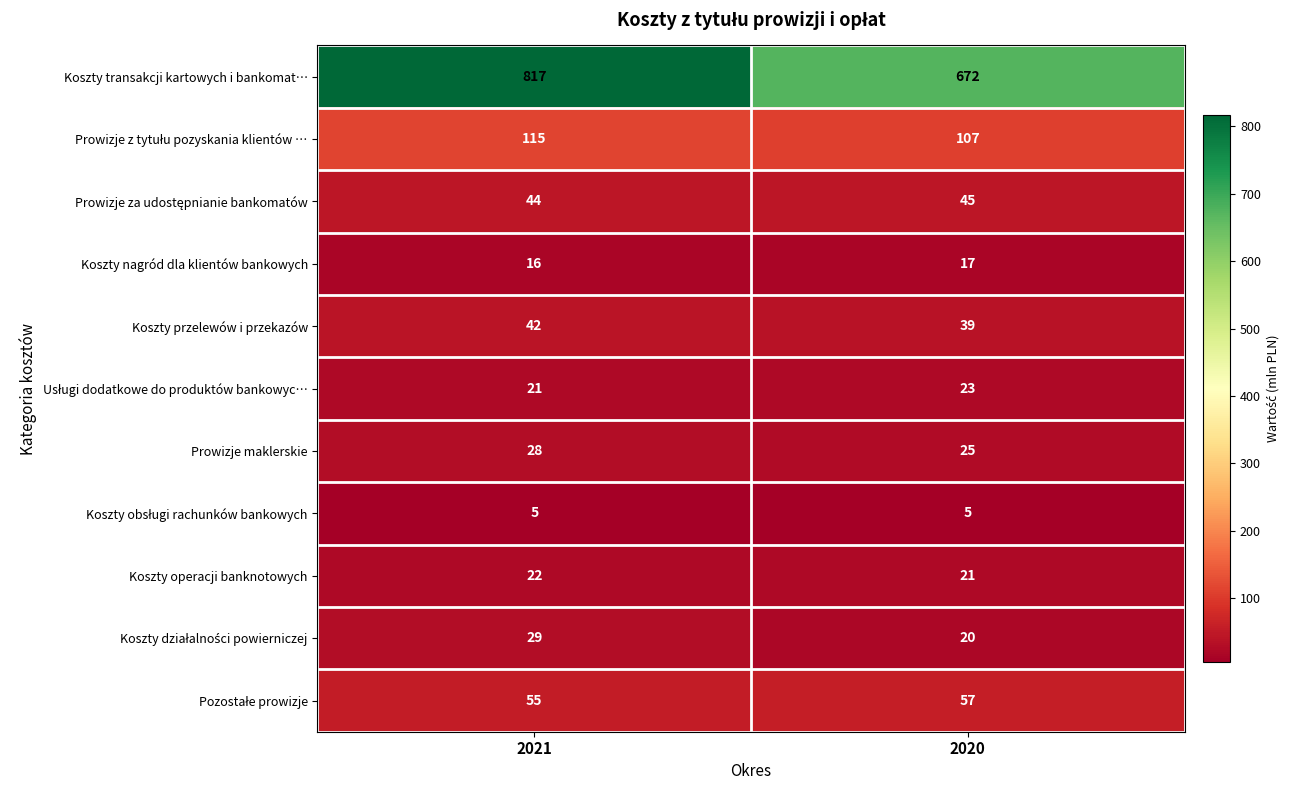

Which series changed the most between 2021 and 2020?

Koszty transakcji kartowych i bankomat…